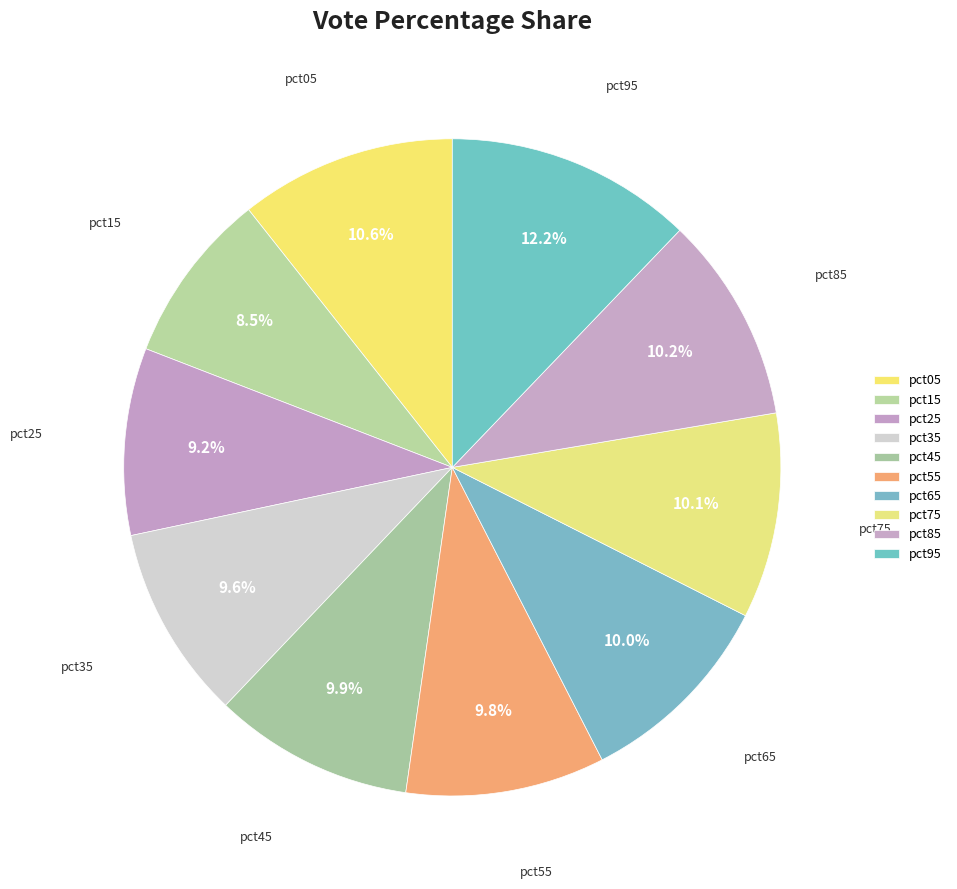

To the nearest percent, what percentage of the pie is pct15?

8%